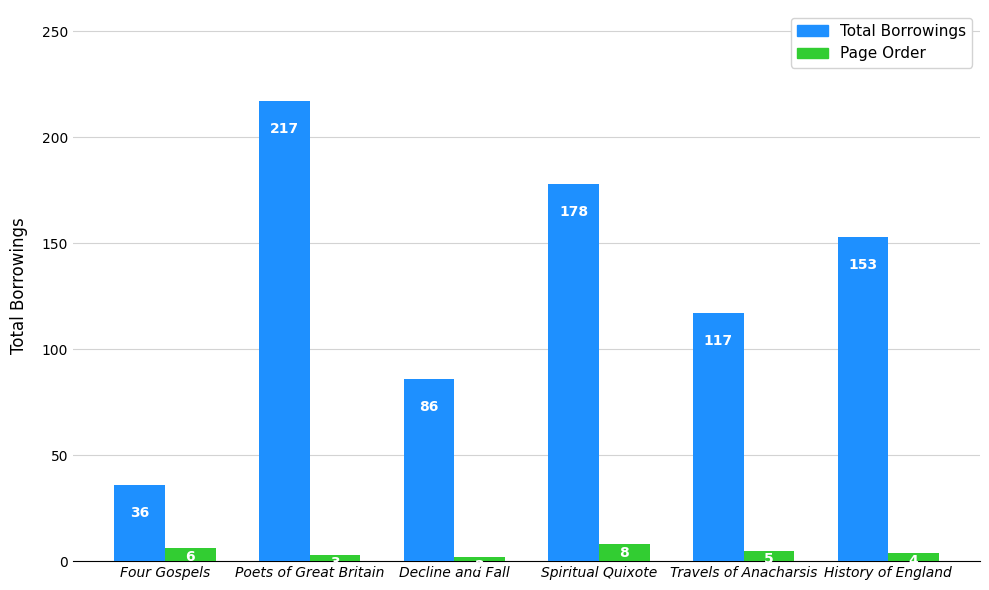

What is the value of the Page Order bar at the 5th from the left?

5